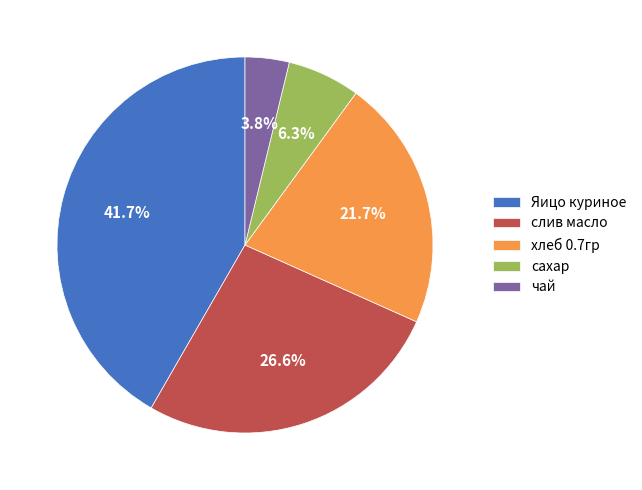

The сахар slice represents 6% of the pie. True or false?

True